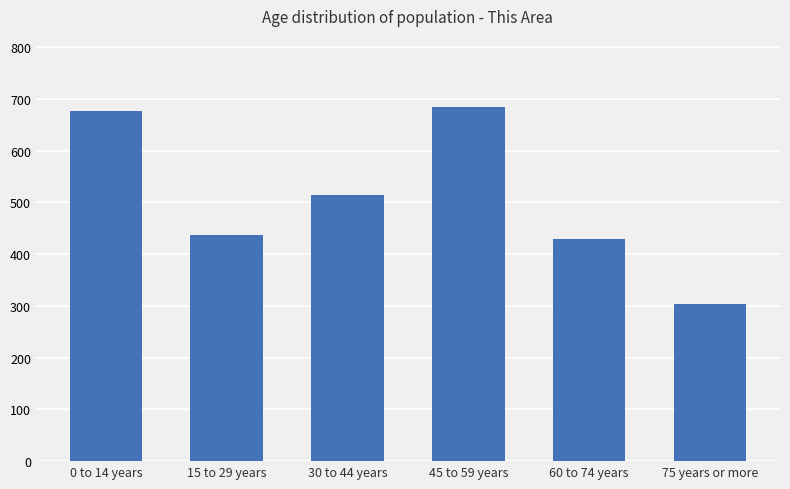

Rank the categories by value from highest to lowest.

45 to 59 years, 0 to 14 years, 30 to 44 years, 15 to 29 years, 60 to 74 years, 75 years or more